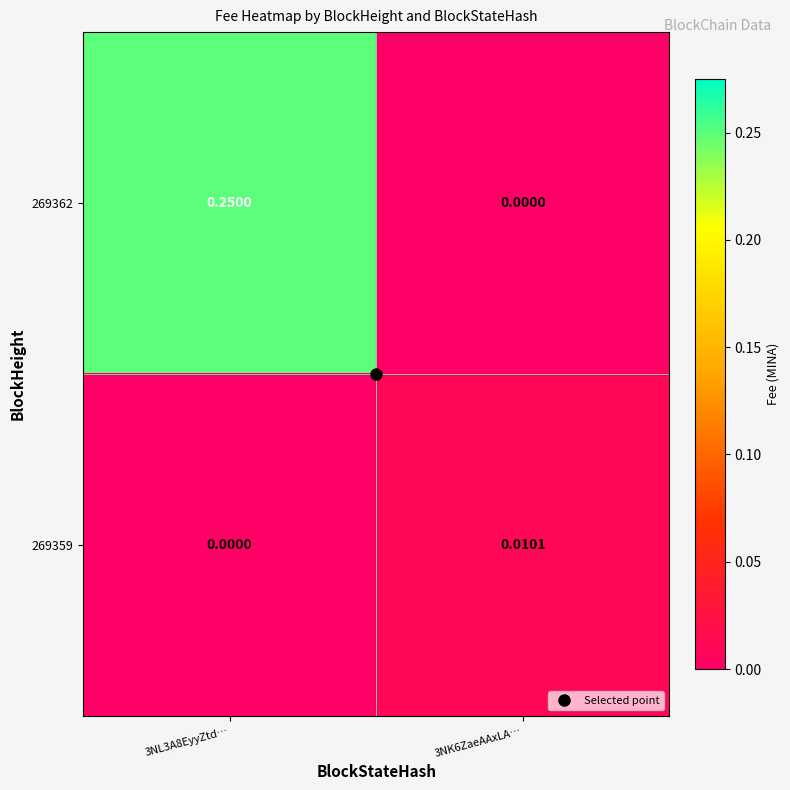

Which has a higher value, 3NK6ZaeAAxLA… or 3NL3A8EyyZtd…?

3NL3A8EyyZtd…